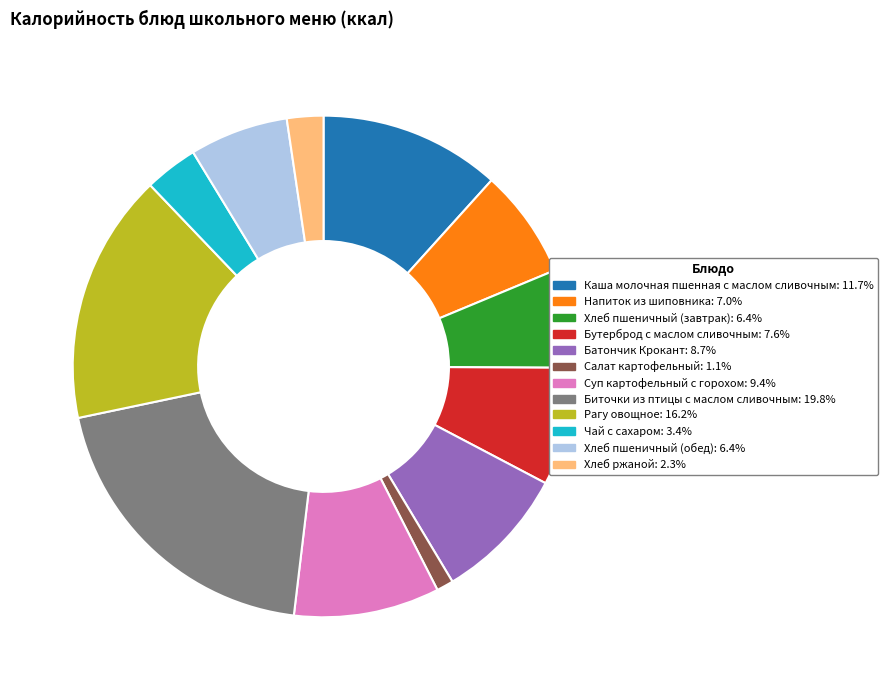

Which slice is the largest?

Биточки из птицы с маслом сливочным